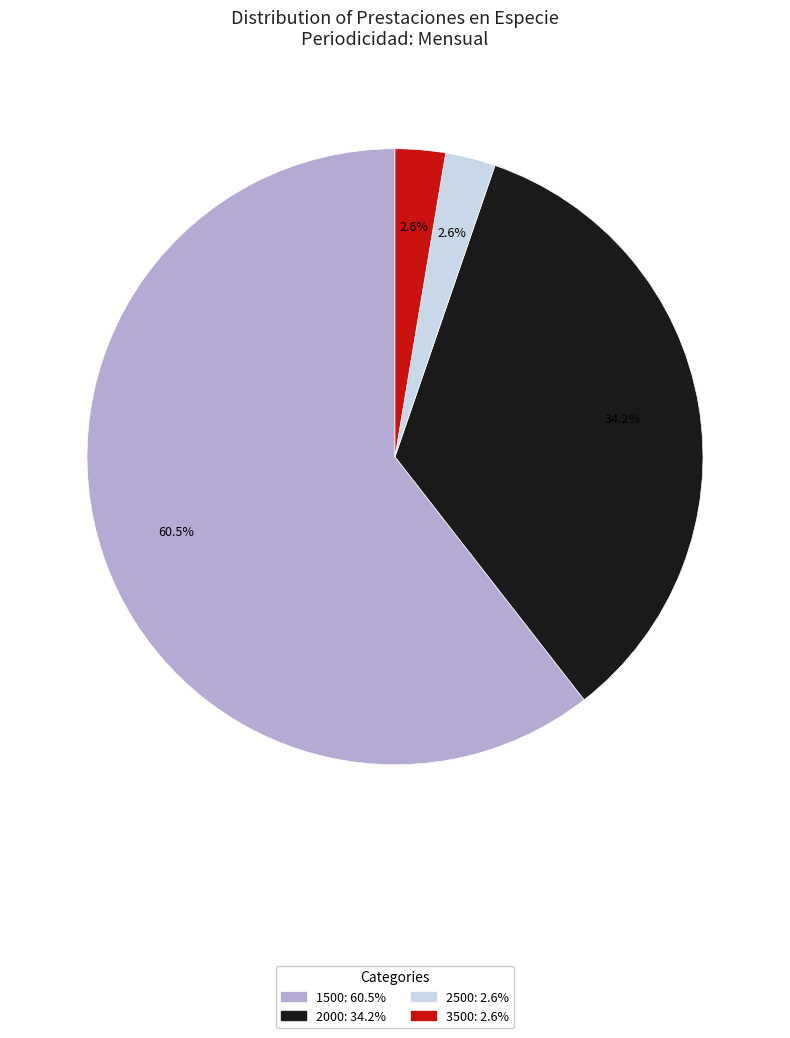

Is there a majority slice in this chart?

Yes